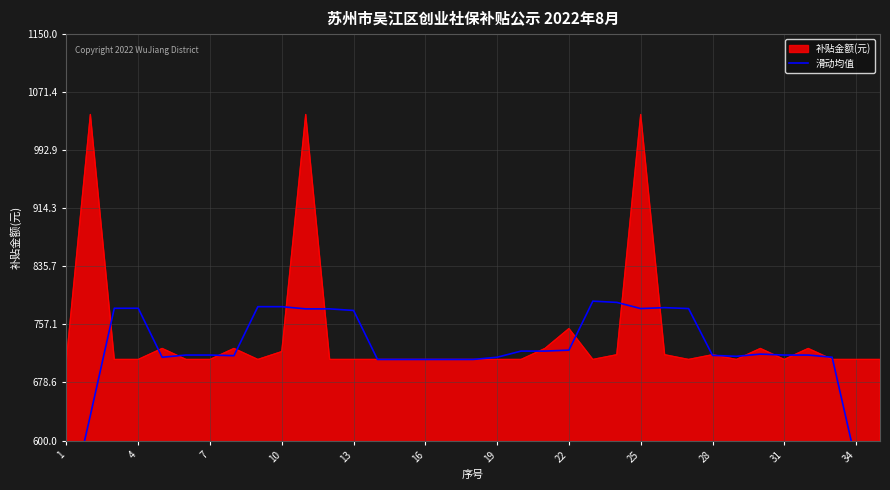

The 补贴金额(元) series shows 143.4 at 16. True or false?

False